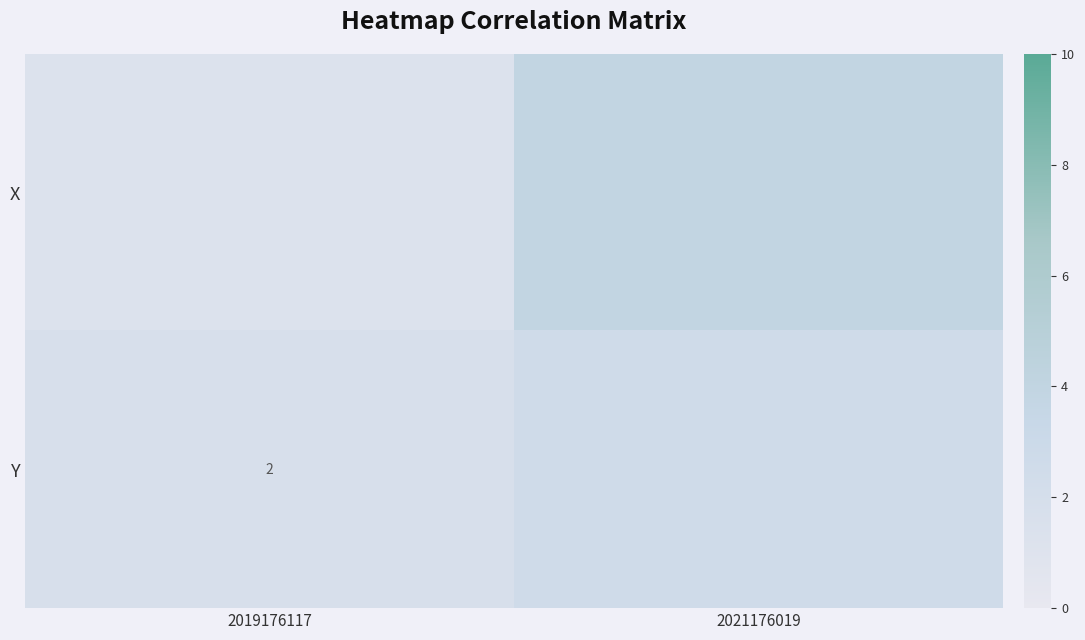

True or false: Y has a value of 0.8 at 2019176117.

False